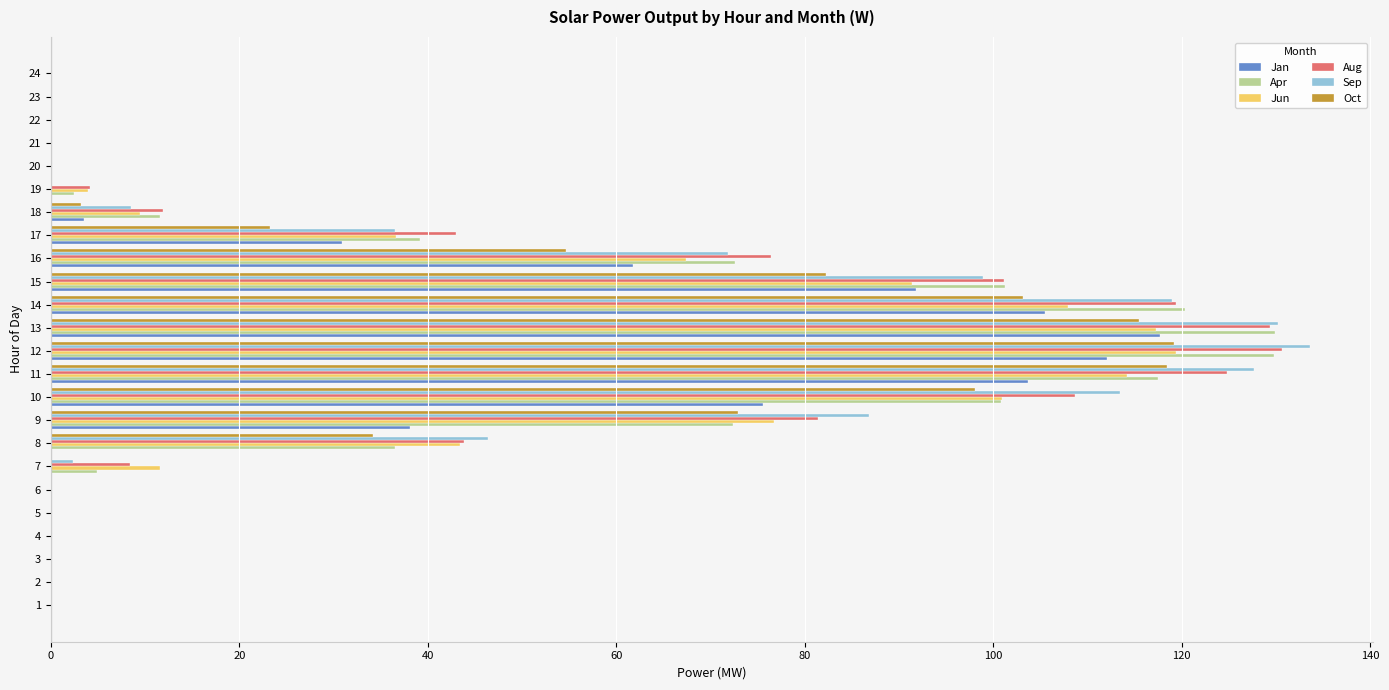

Between 4 and 14, which series saw the biggest shift?

Apr